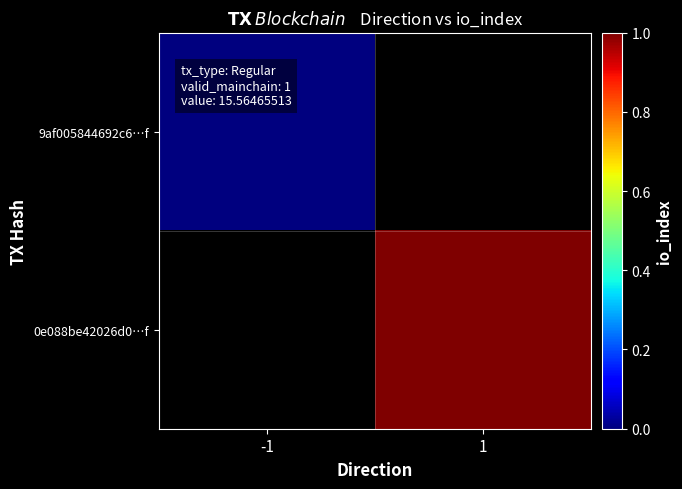

Between -1 and 1, which is larger?

1